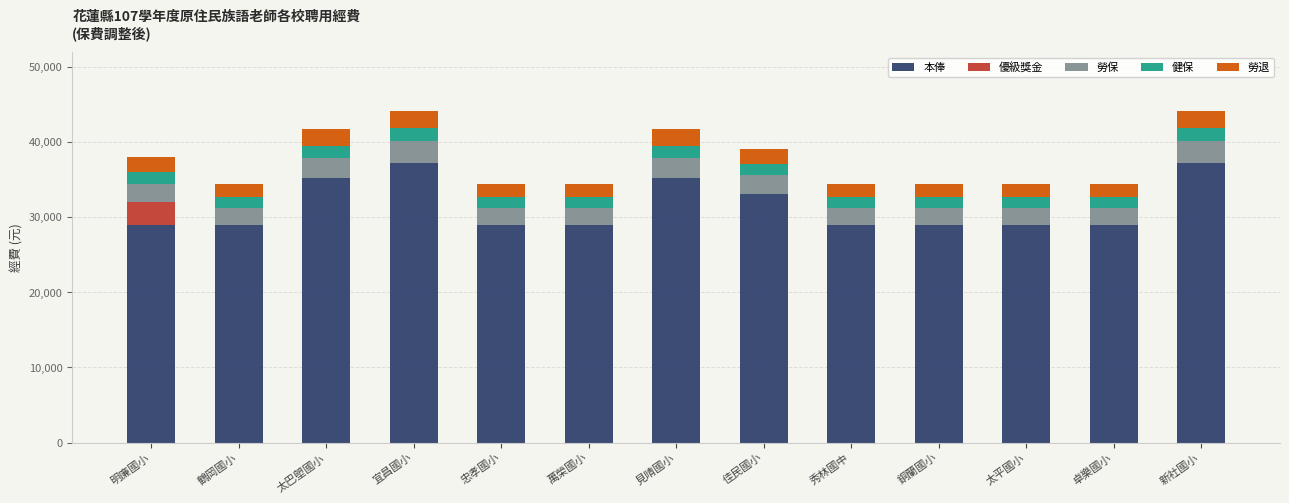

The value of 本俸 at 鶴岡國小 is 19491. True or false?

False